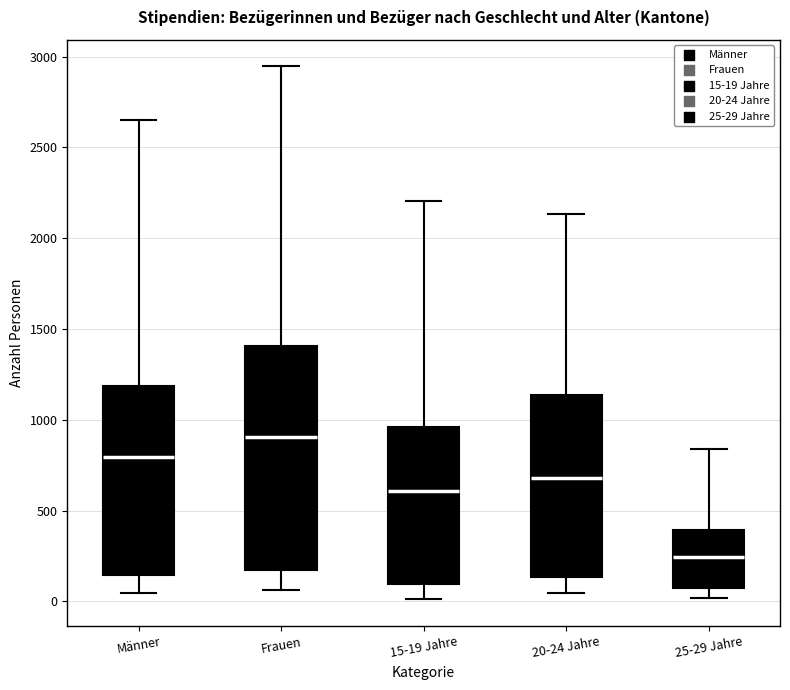

Comparing the boxes themselves (not the whiskers), which one is the tallest?

Frauen